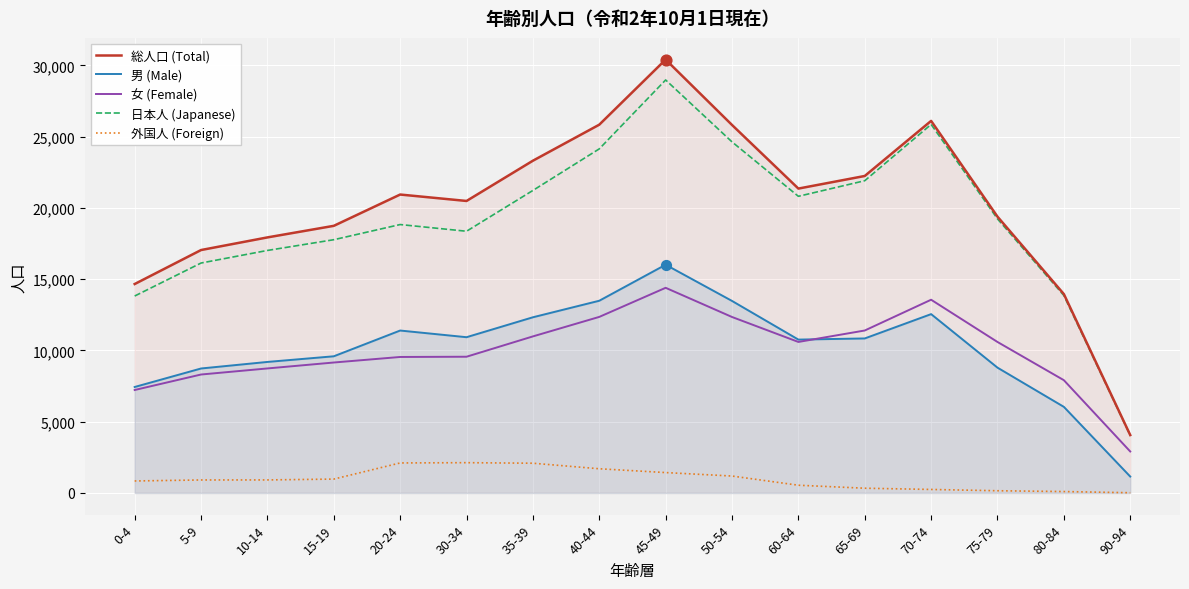

What are all the series names shown in the legend?

総人口 (Total), 男 (Male), 女 (Female), 日本人 (Japanese), 外国人 (Foreign)